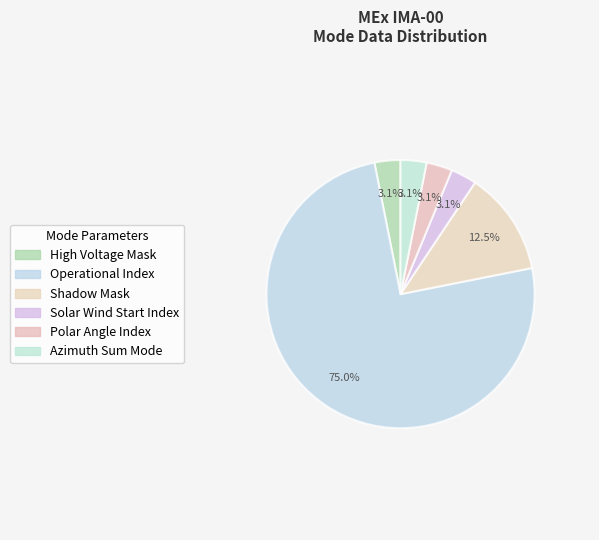

To the nearest percent, what is the combined percentage of Polar Angle Index and Shadow Mask?

16%